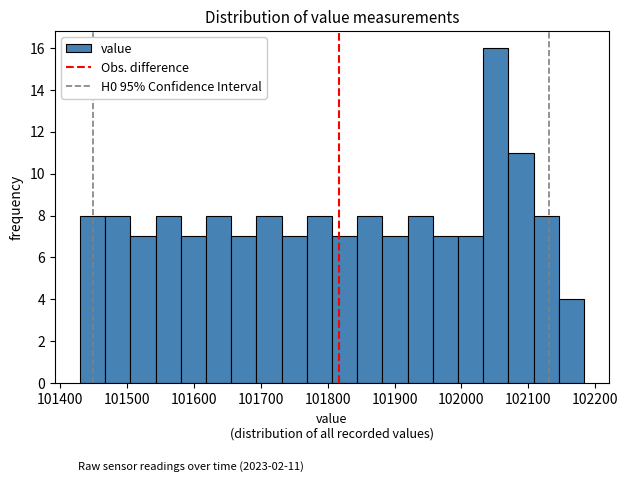

Read against the x-axis, roughly where is the centre of the tallest bar?

102050